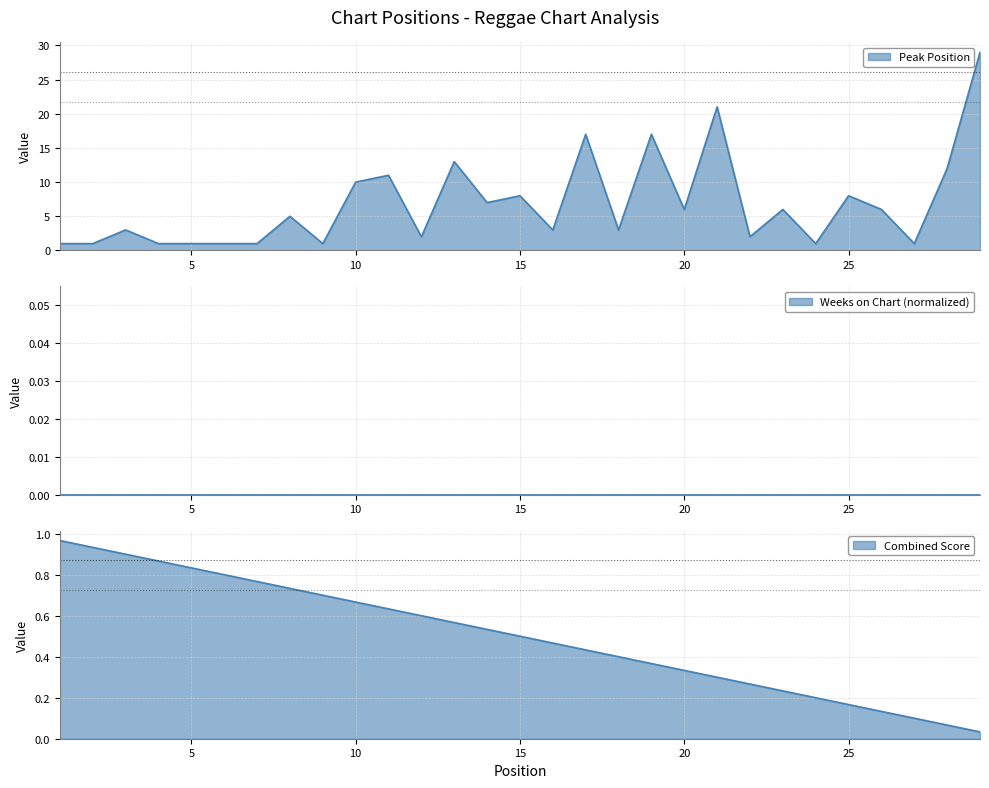

Reading left to right, transcribe all the data shown in this chart.

1	1	3	1	1	1	1	5	1	10	11	2	13	7	8	3	17	3	17	6	21	2	6	1	8	6	1	12	29